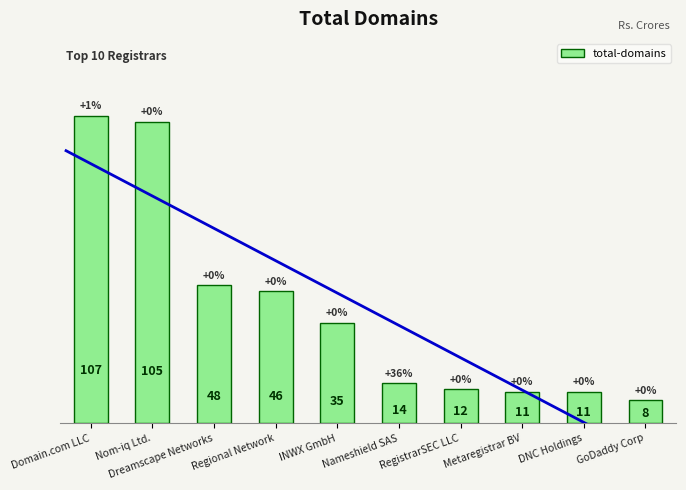

How many values exceed 35?

4